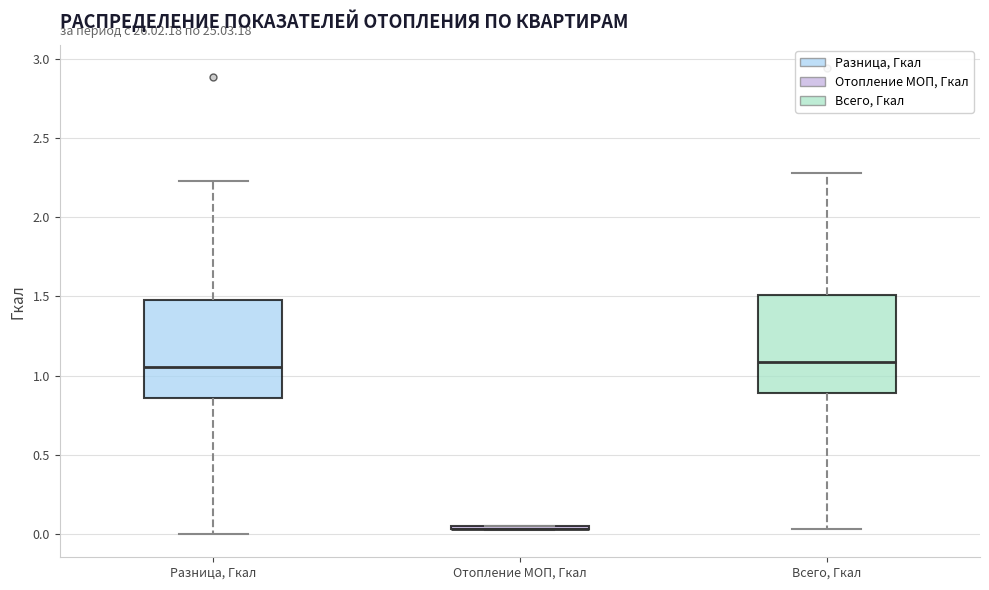

Where is the upper edge of the box for Всего, Гкал on the y-axis? The values are not printed on the chart, so give them approximately, as read against the axis.

1.50